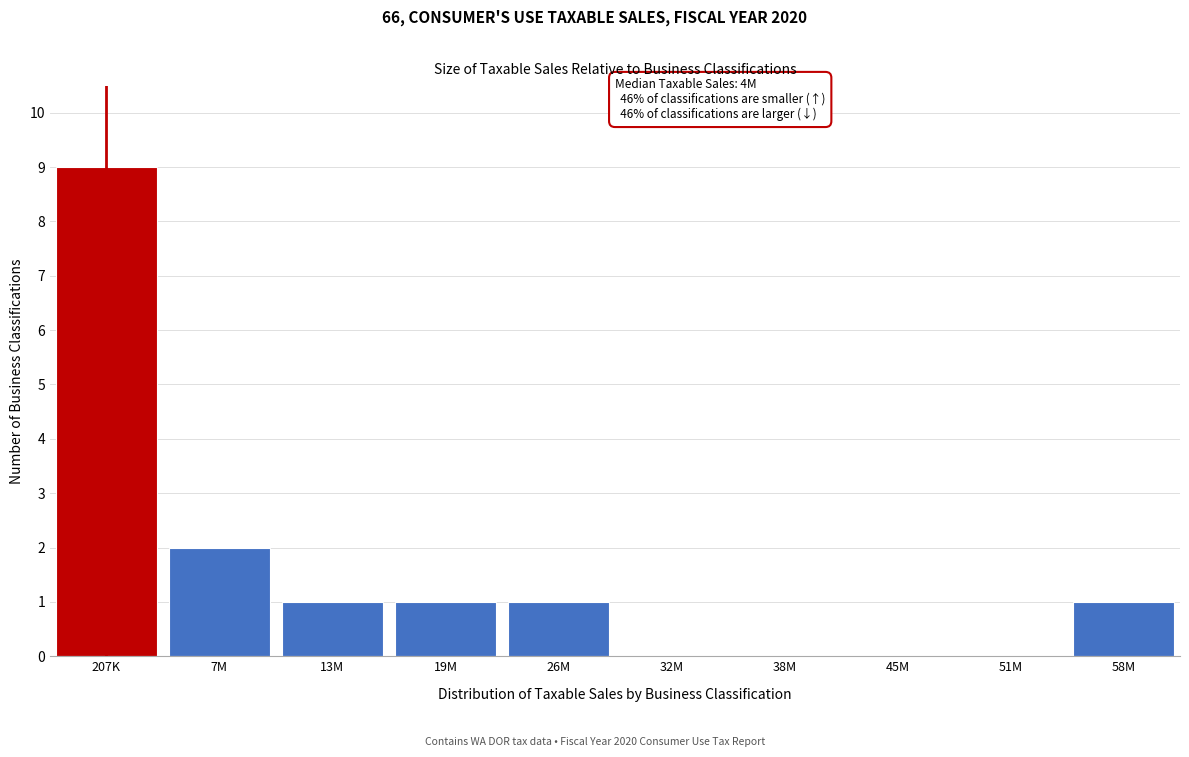

Reading left to right, transcribe all the data shown in this chart.

207K=9	7M=2	13M=1	19M=1	26M=1	32M=0	38M=0	45M=0	51M=0	58M=1